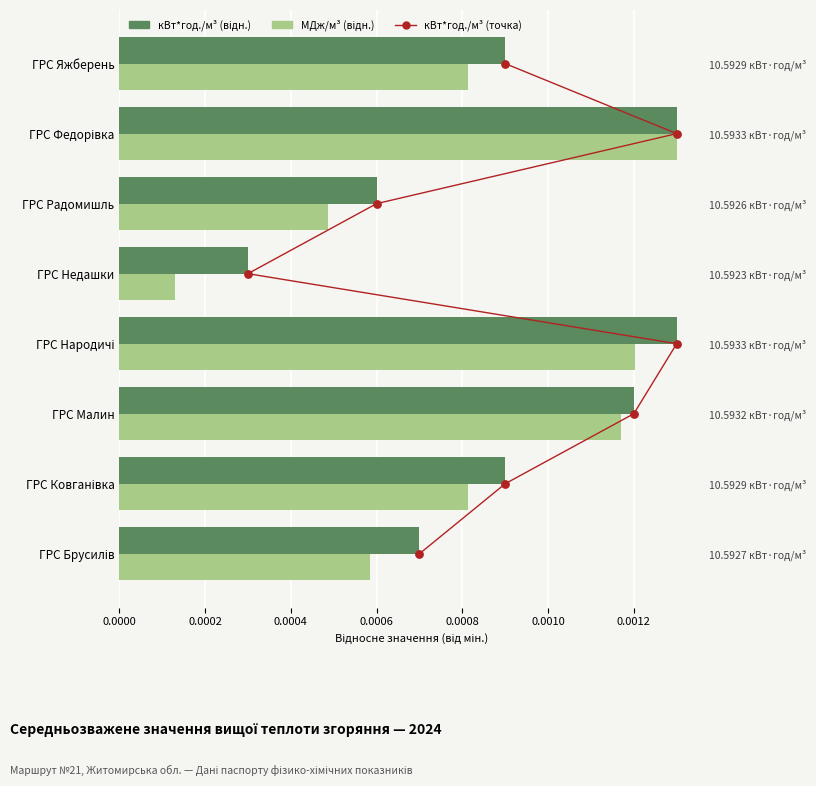

Which series has the widest spread of Y values?

кВт*год./м³ (точка)